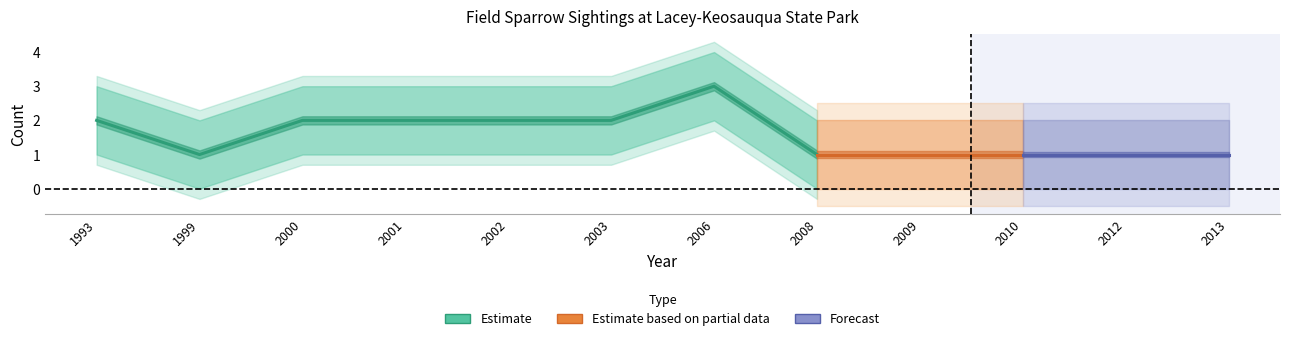

How many interior local valleys does the Count series have?

1